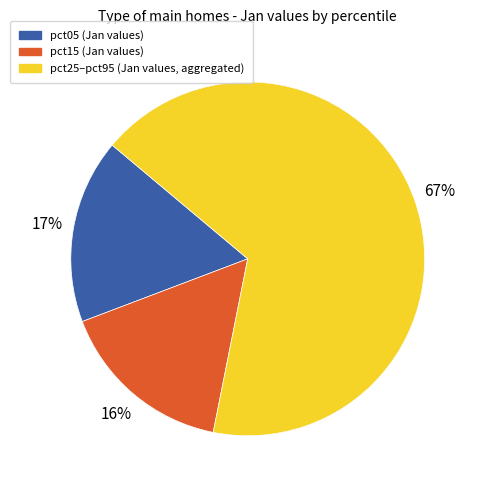

How many segments does this pie chart have?

3